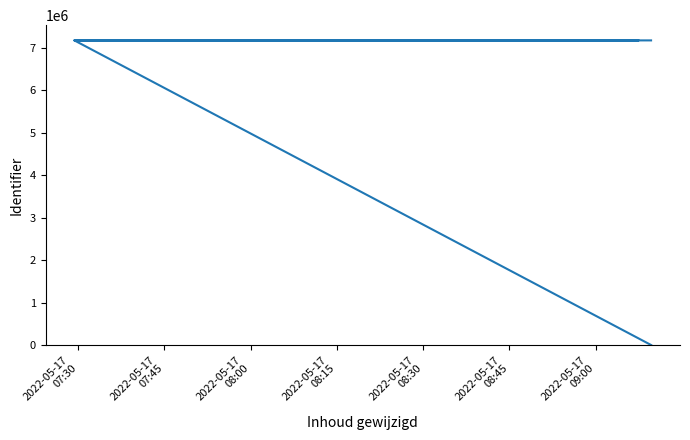

At which label is the value closest to 3586294?

2022-05-17
07:45